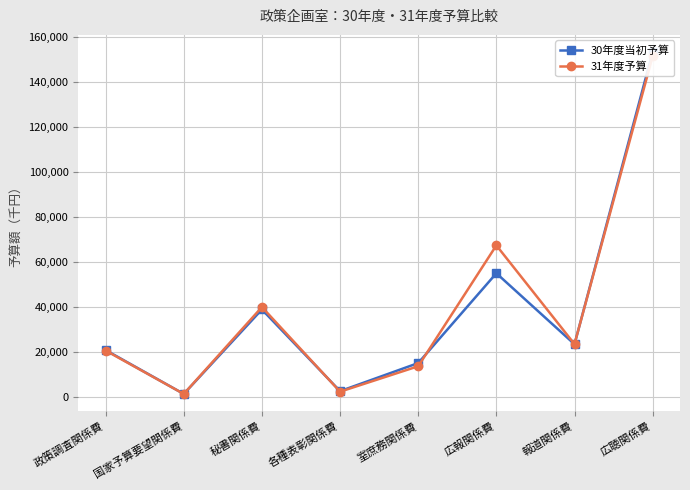

What is the average value of the 30年度当初予算 series?

38828